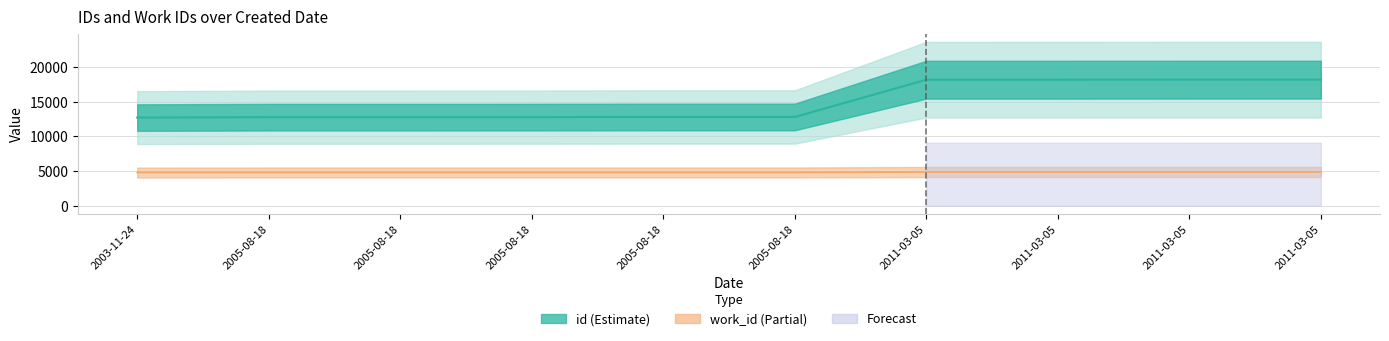

Which series has the largest total across all categories?

id